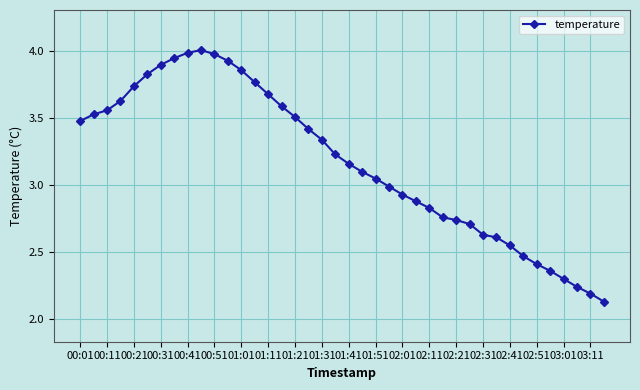

What is the sum of all values?

127.0